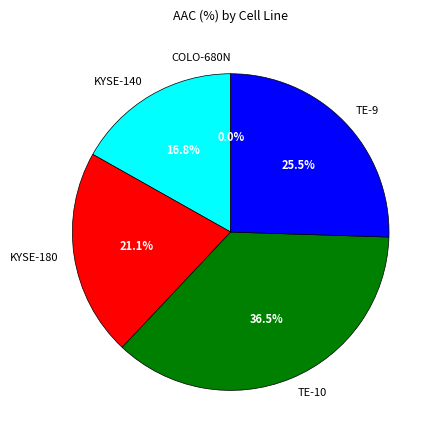

Does KYSE-140 represent more than half of the total?

No